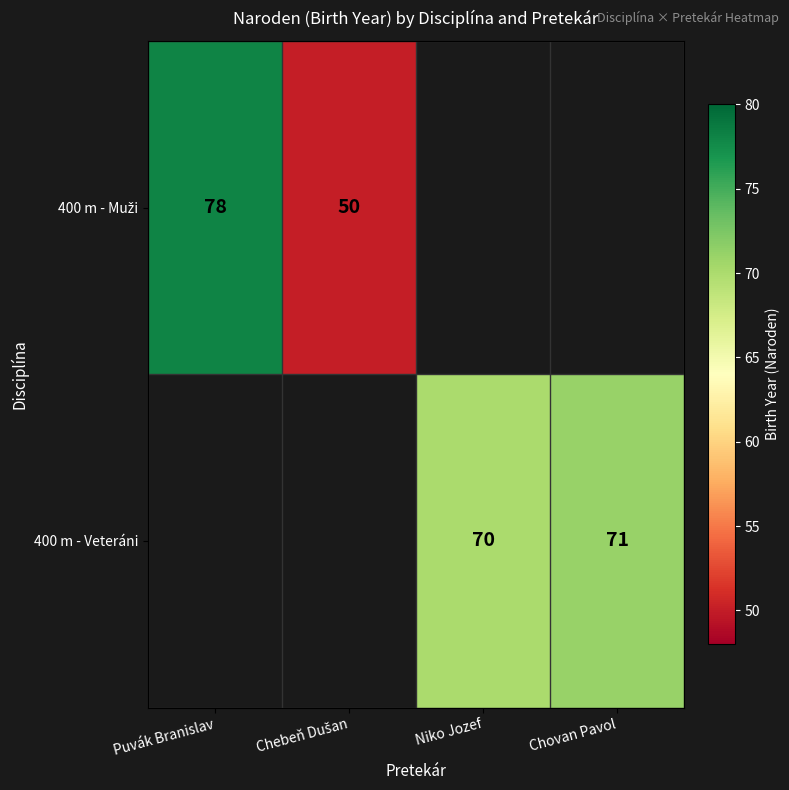

Is it true that 400 m - Veteráni equals 70 at Niko Jozef?

True